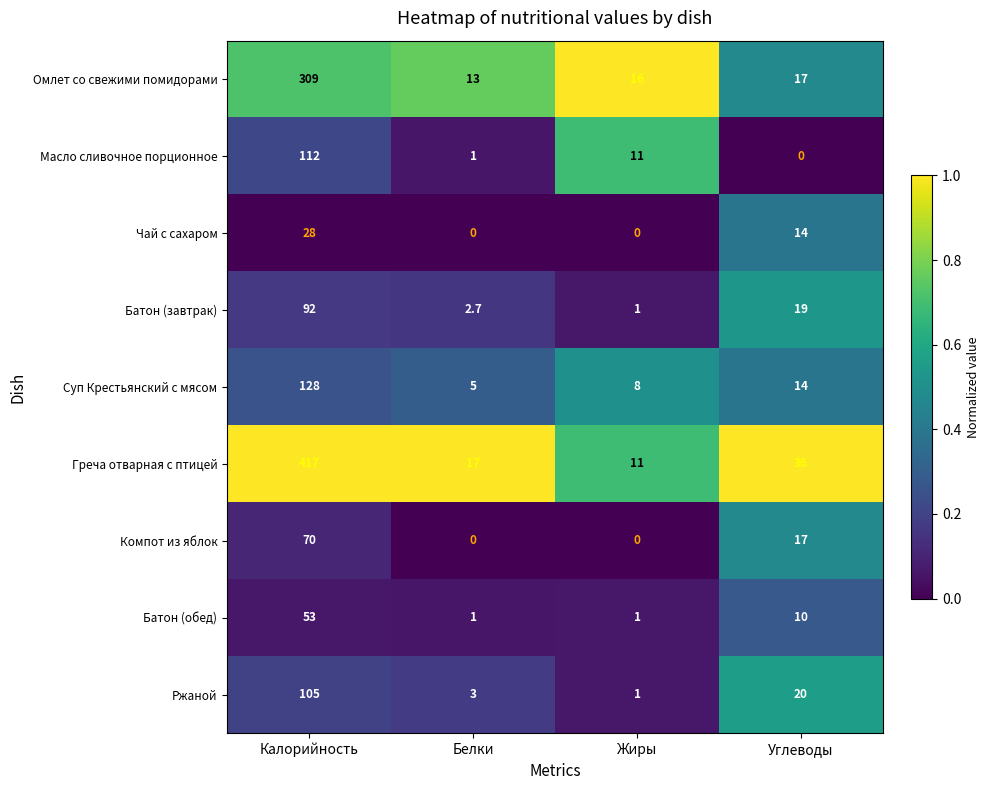

Where does the Омлет со свежими помидорами series first go above 17?

Калорийность